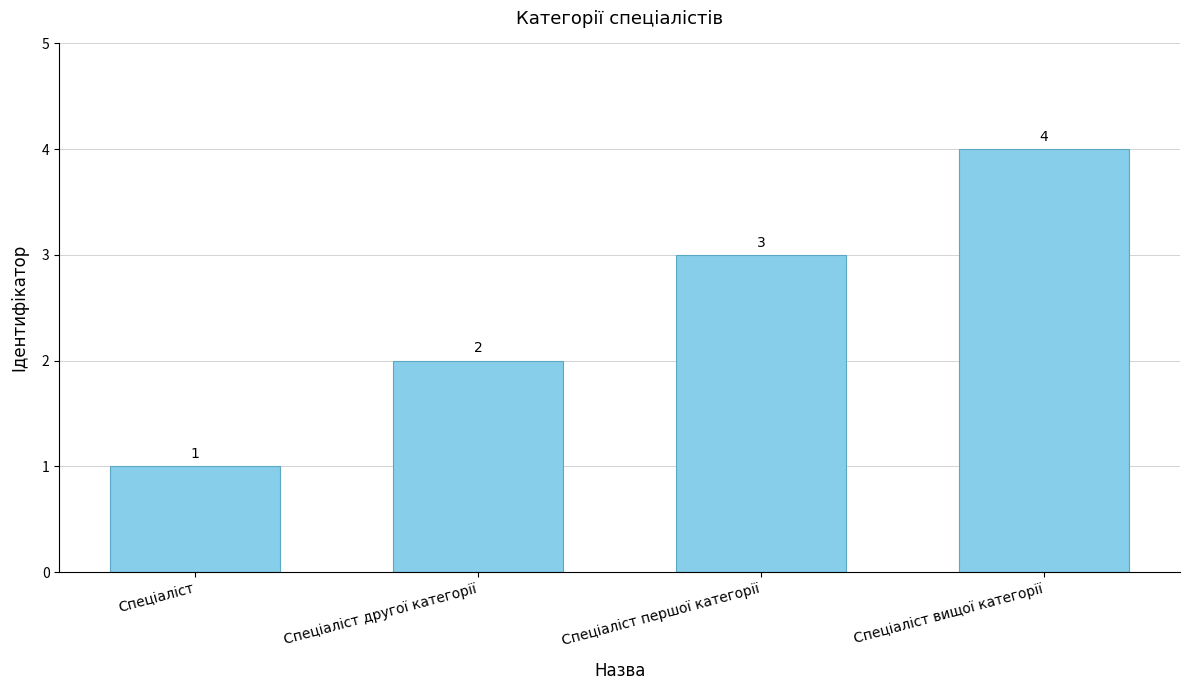

Which category has the lowest value across all series?

Спеціаліст